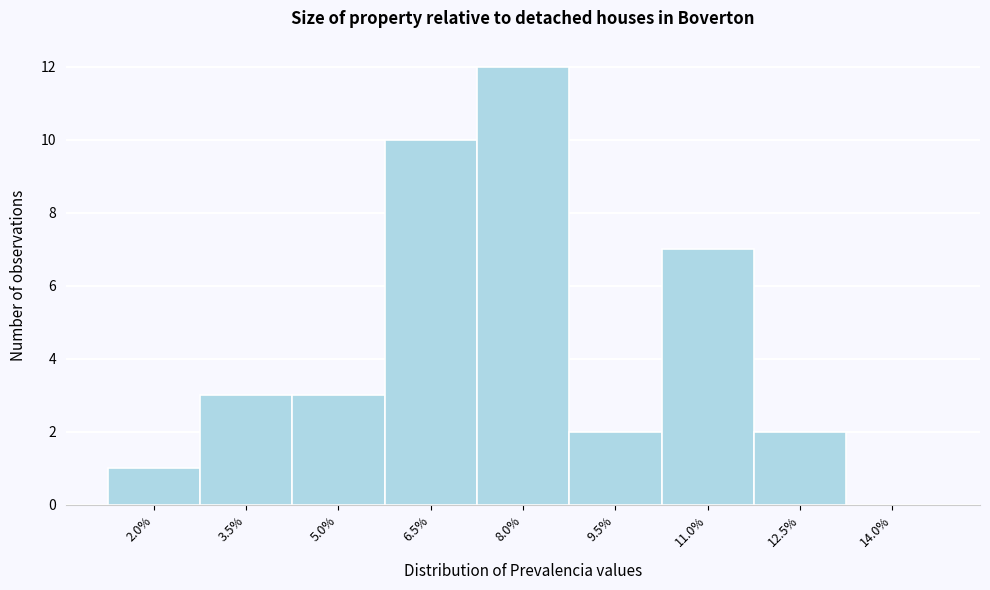

Reading left to right, list all the values displayed in this chart.

2.0%=1	3.5%=3	5.0%=3	6.5%=10	8.0%=12	9.5%=2	11.0%=7	12.5%=2	14.0%=0